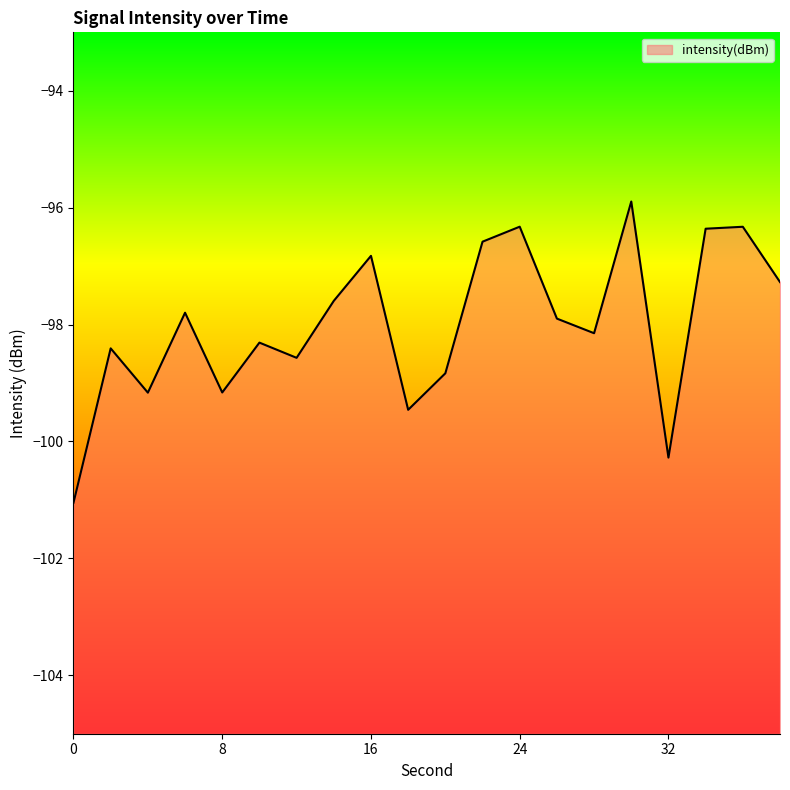

Is it true that the value at 30 is -141.7?

False